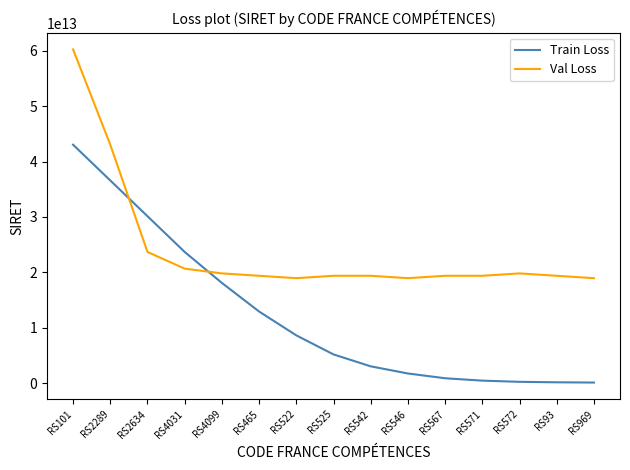

Which series changed the most between RS542 and RS571?

Train Loss